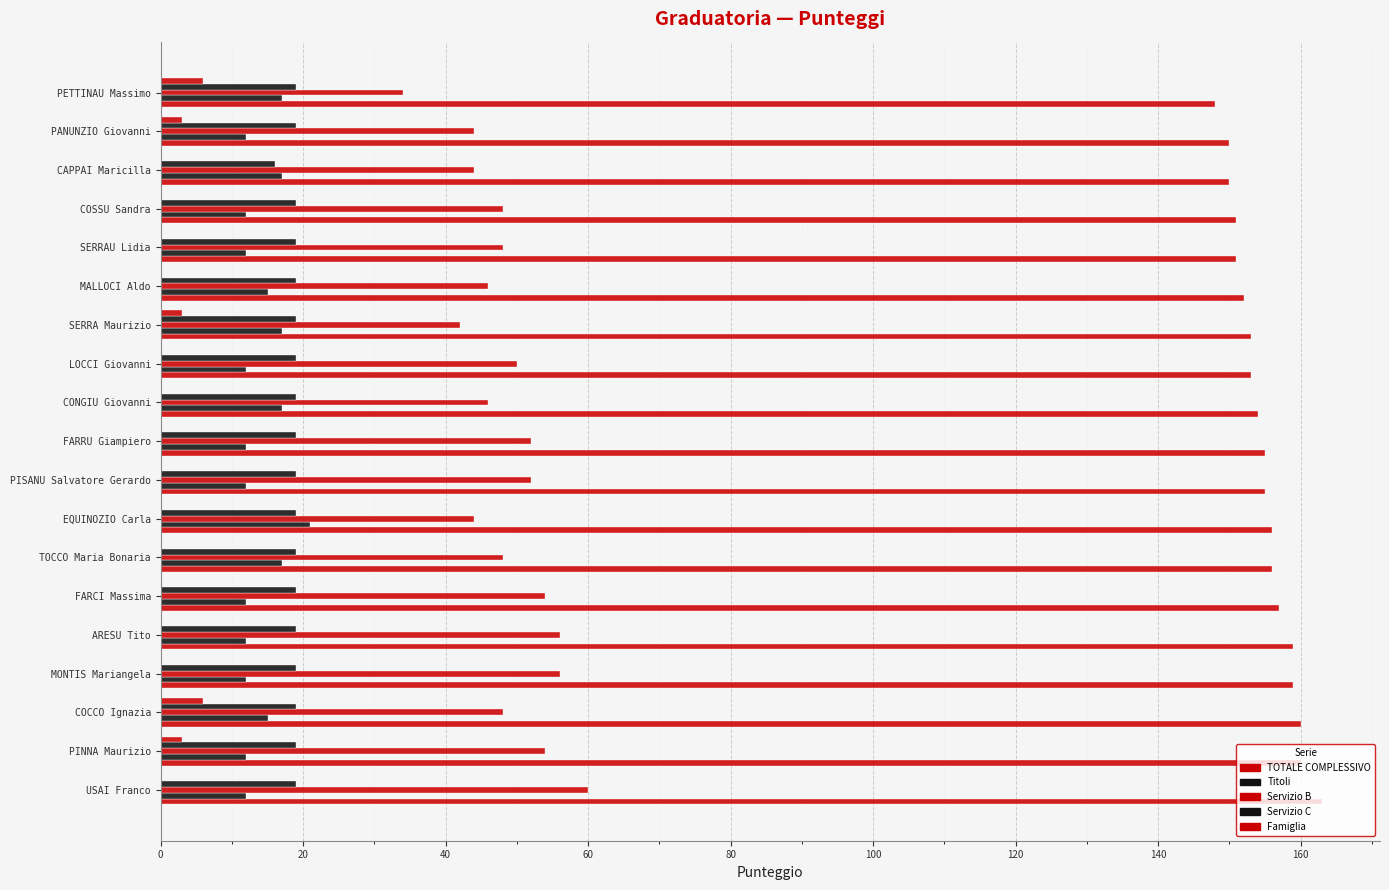

Count the number of data series in this chart.

5